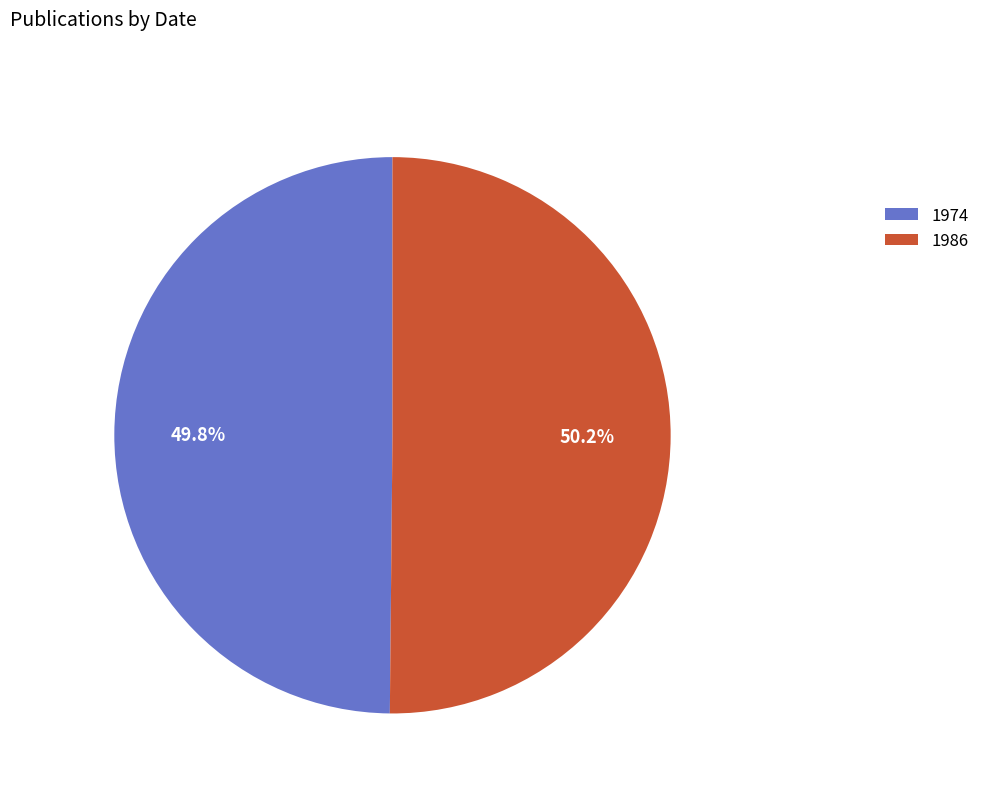

True or false: 1986 accounts for 36% of the total.

False